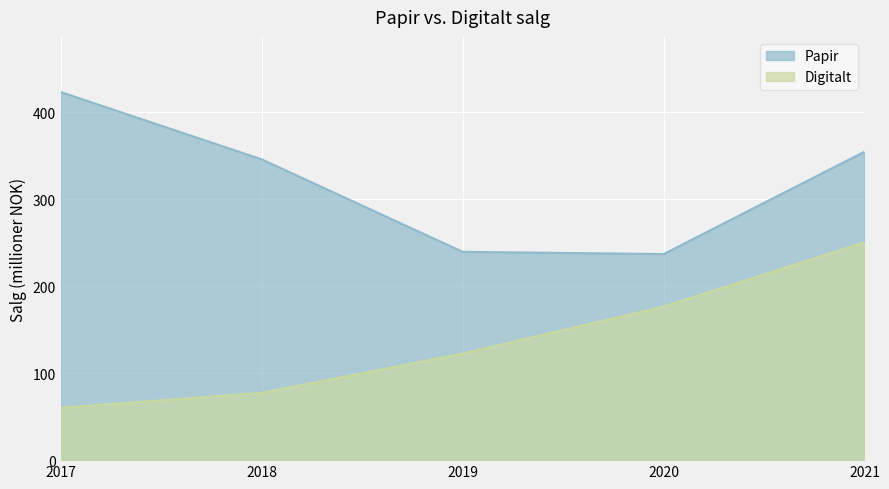

Where is Papir nearest to the value 330?

2018